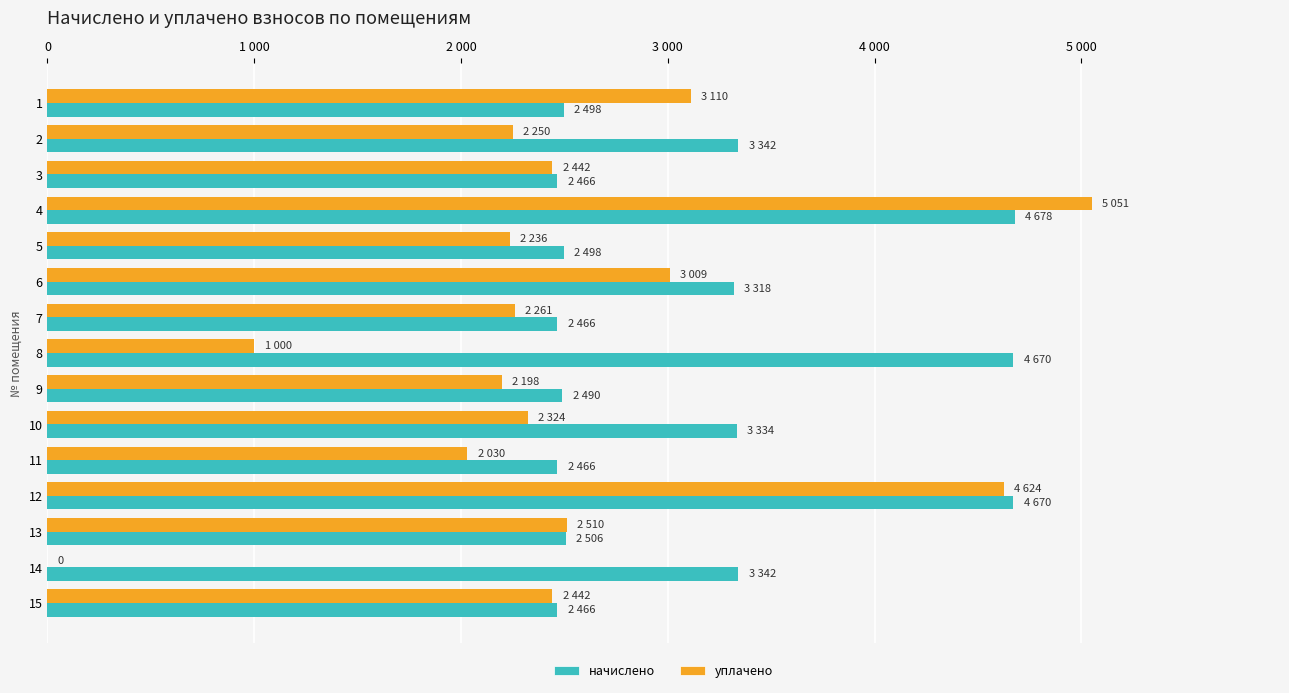

What is the maximum value for уплачено?

5051.1